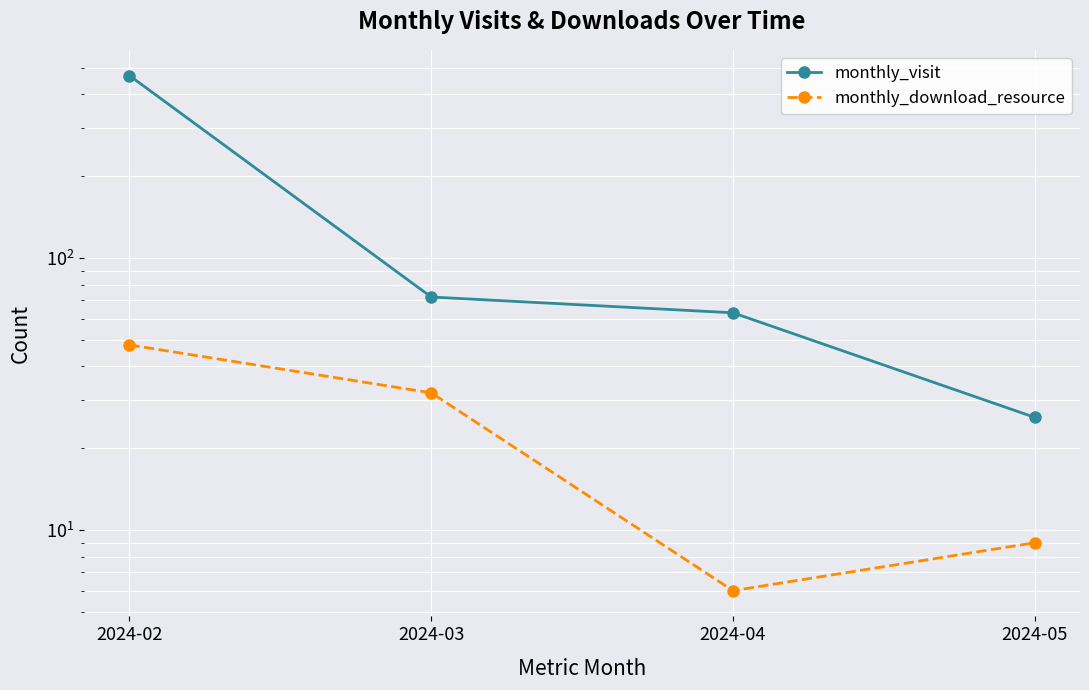

What is the minimum value shown in the chart?

6